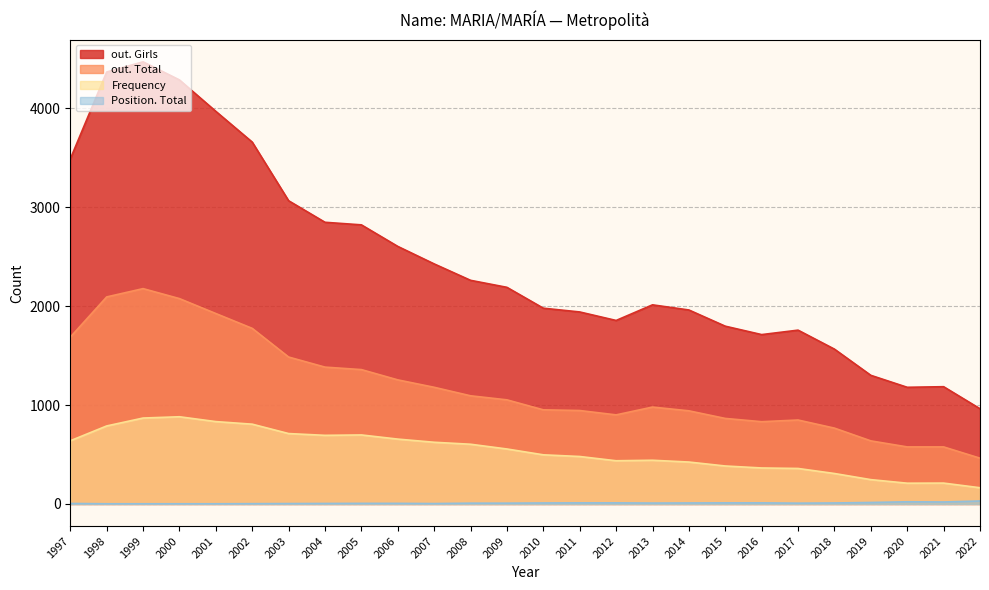

True or false: Frequency and out. Total cross at least once.

False